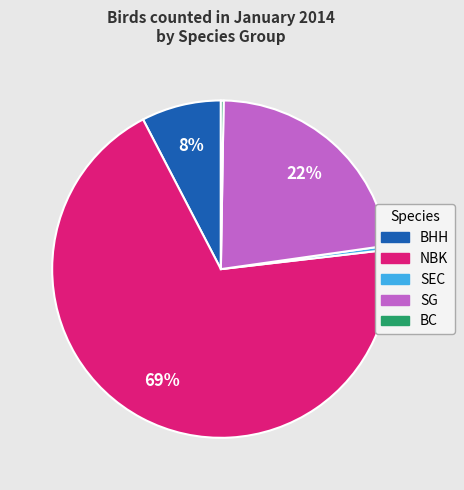

Is the sum of BHH and SEC greater than half?

No